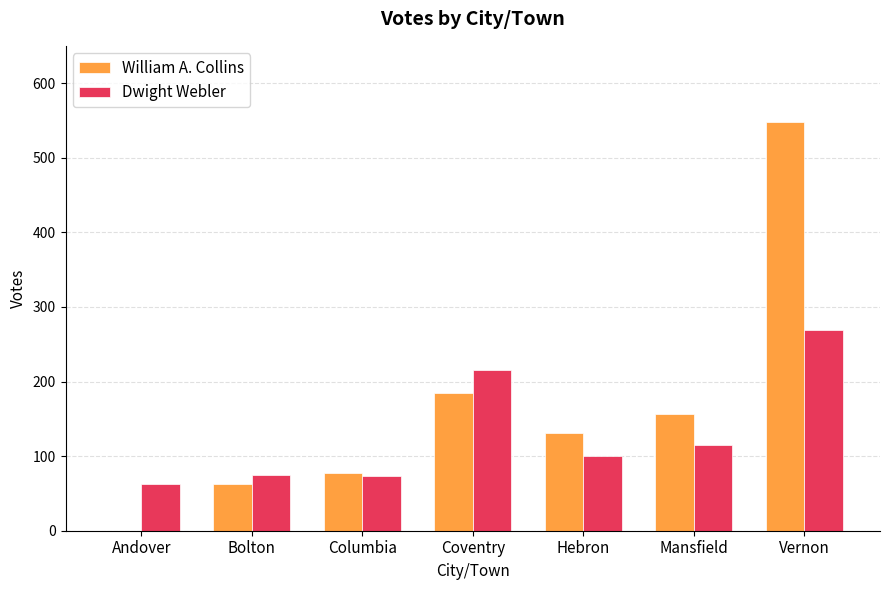

The Dwight Webler series shows 269 at Vernon. True or false?

True